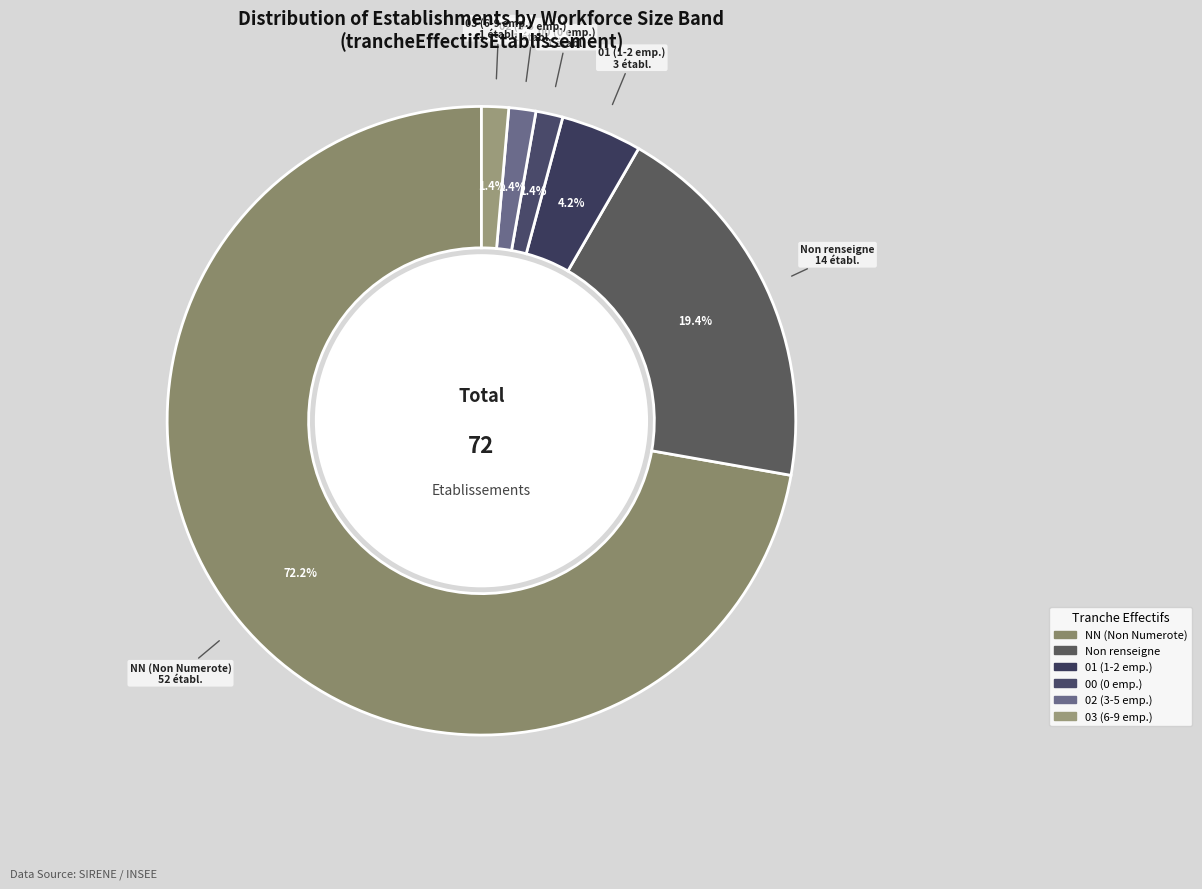

Which has a higher value, 00 (0 emp.) or NN (Non Numerote)?

NN (Non Numerote)